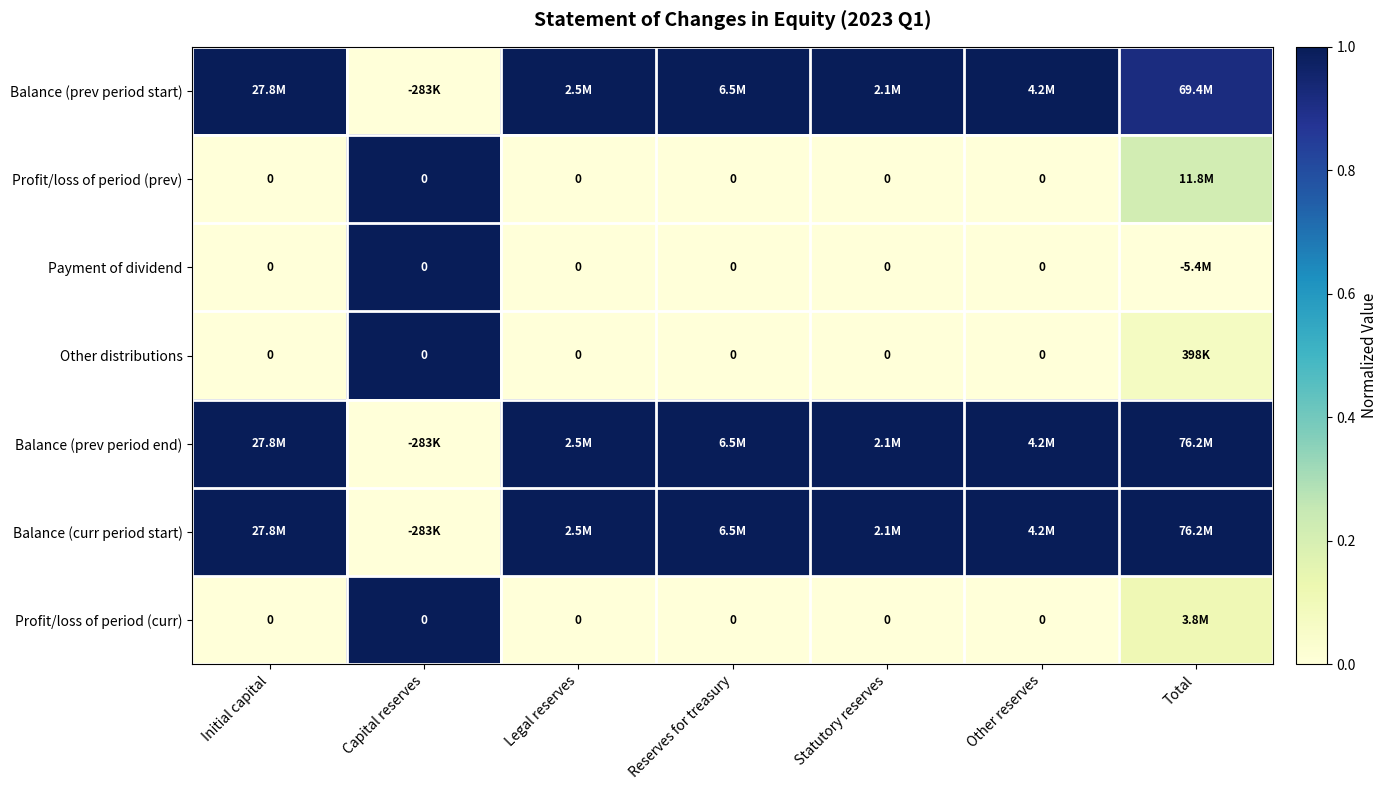

Count the number of categories in the chart.

7